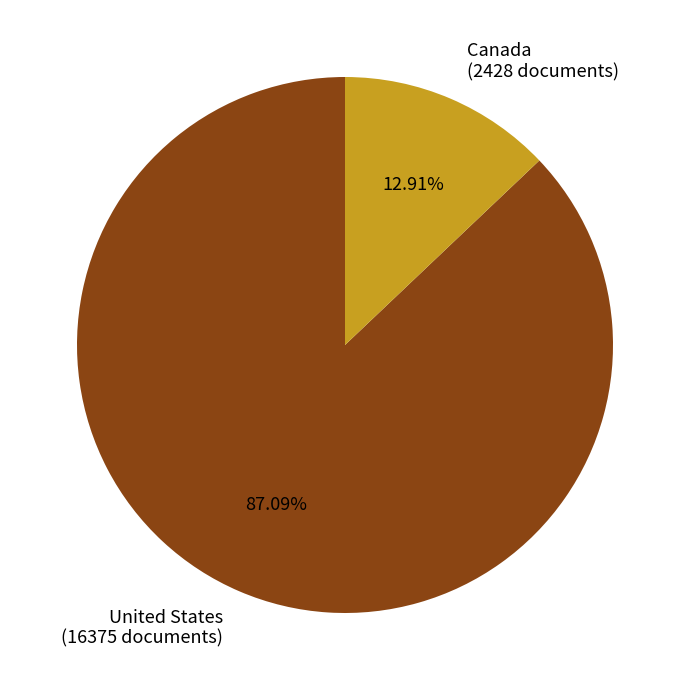

The United States slice represents 87% of the pie. True or false?

True